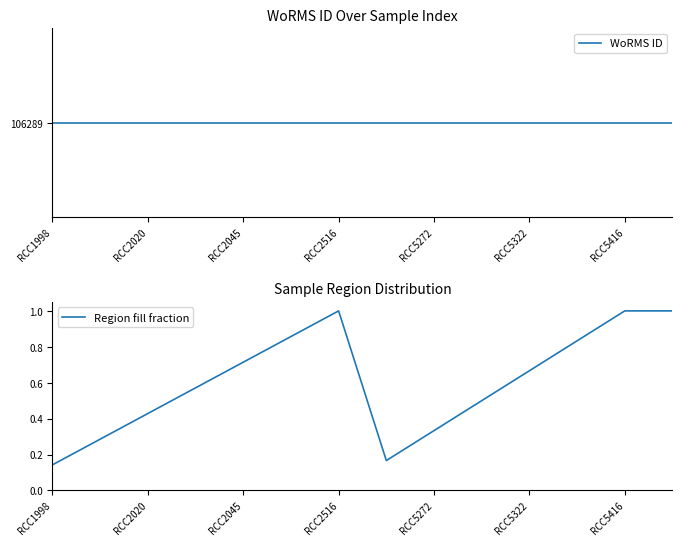

How many interior local peaks does the Region fill fraction series have?

1